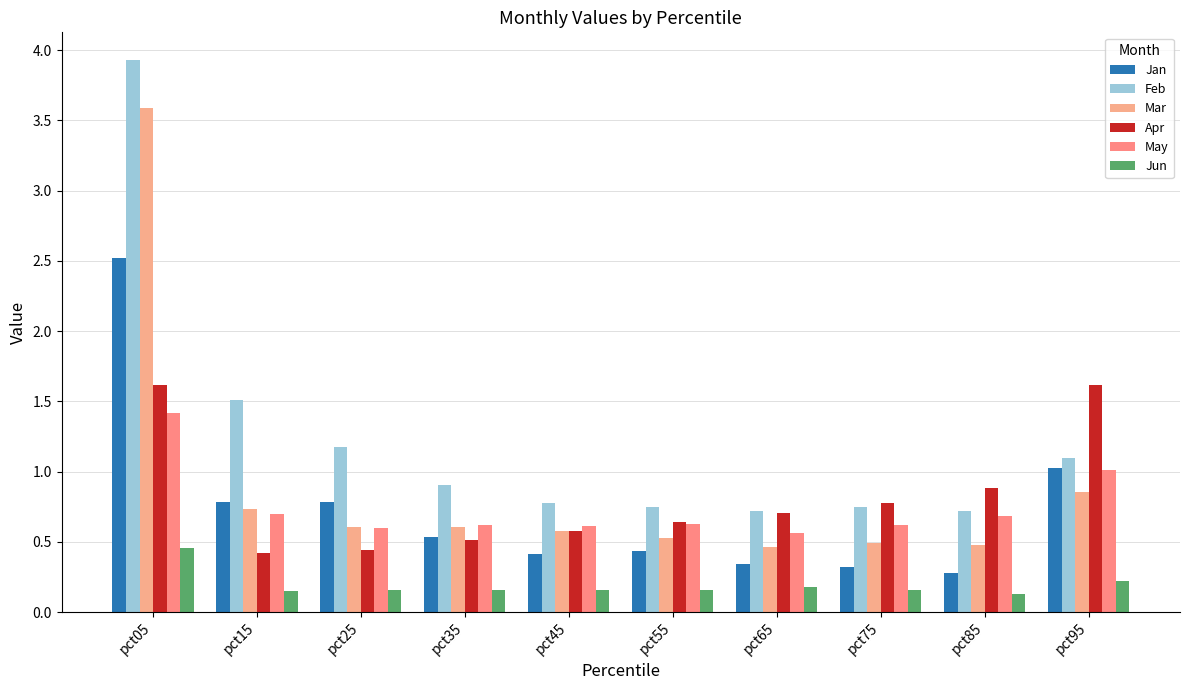

What is the value of the Apr bar at the 7th from the left?

0.7